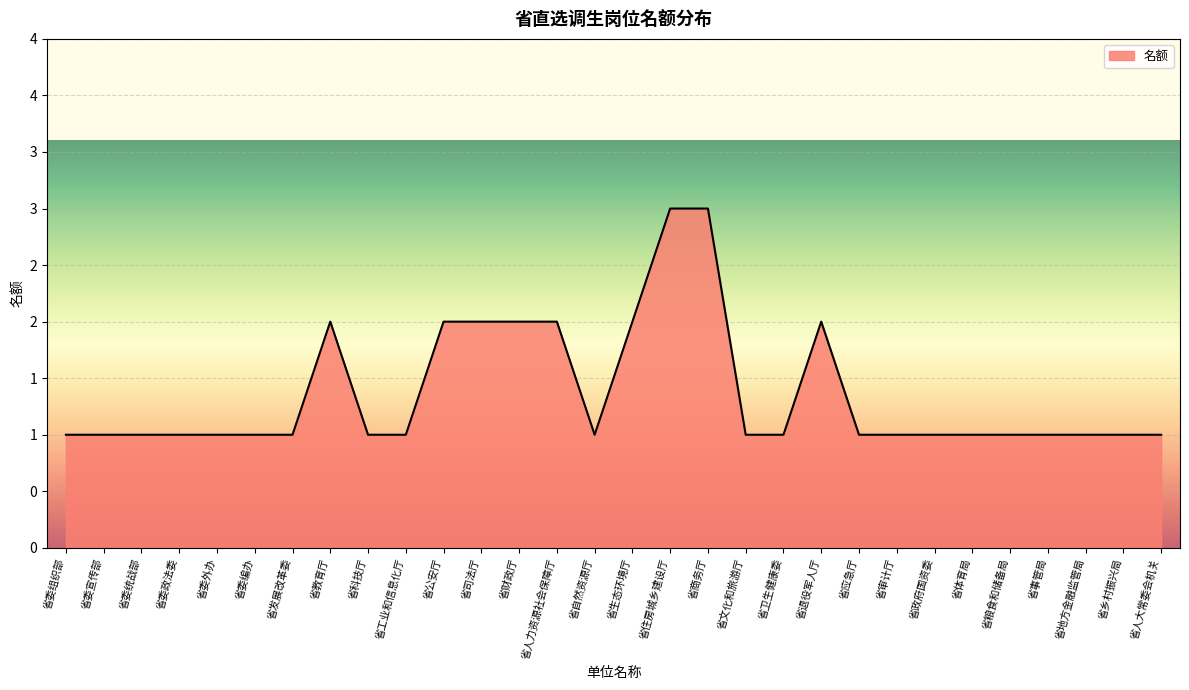

Does the chart display data point markers on the line(s)?

No